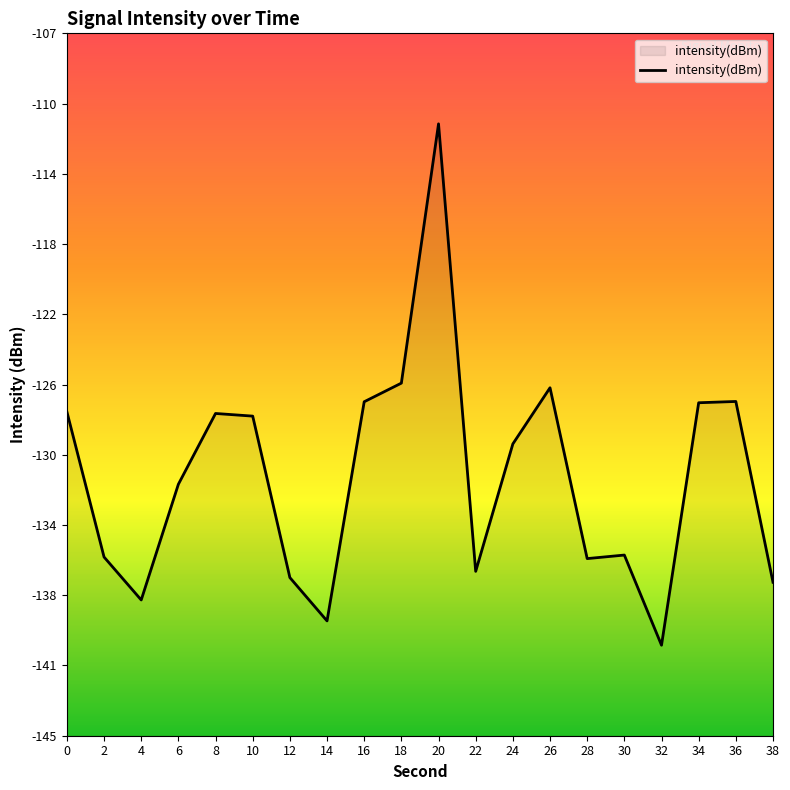

Does the chart have visible grid lines?

No